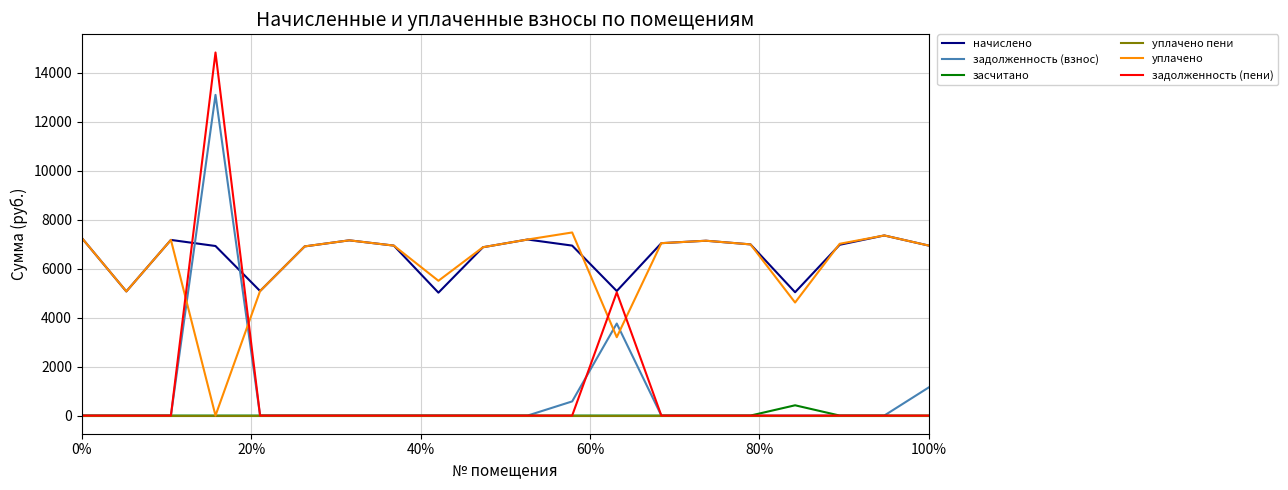

Which series has the widest spread of values?

задолженность (пени)